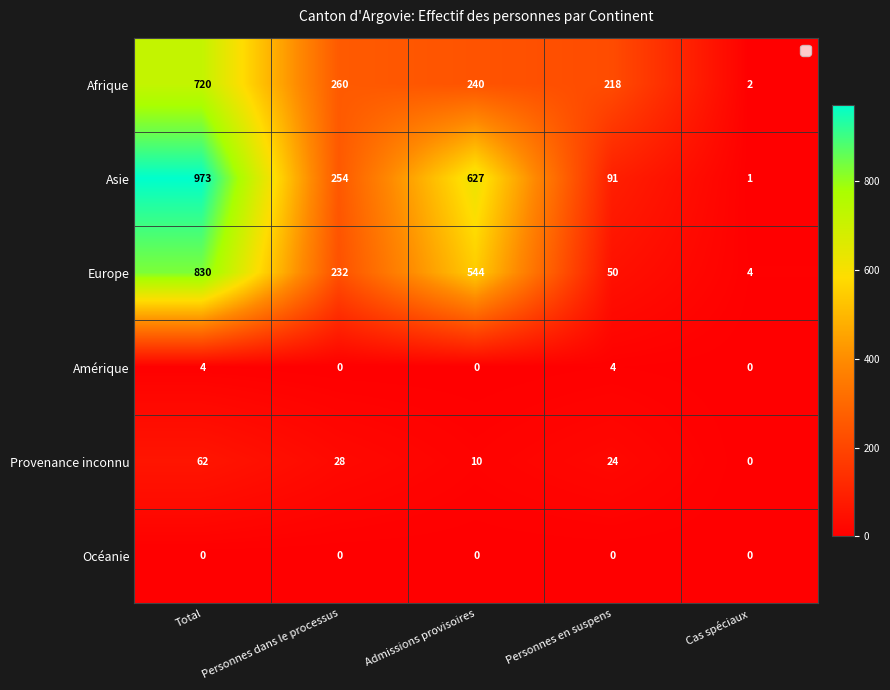

Rank the categories by Provenance inconnu value from lowest to highest.

Cas spéciaux, Admissions provisoires, Personnes en suspens, Personnes dans le processus, Total